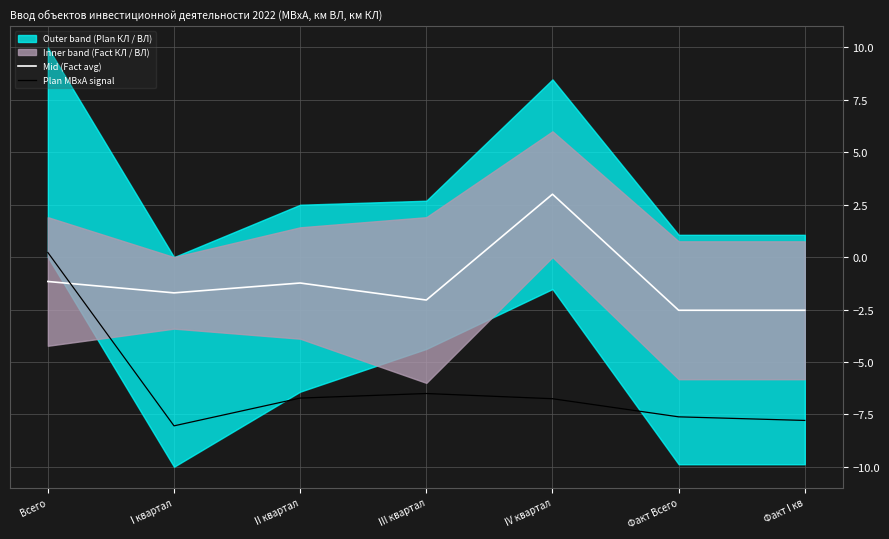

Is it true that Mid (Fact avg) equals -1.7 at I квартал?

True